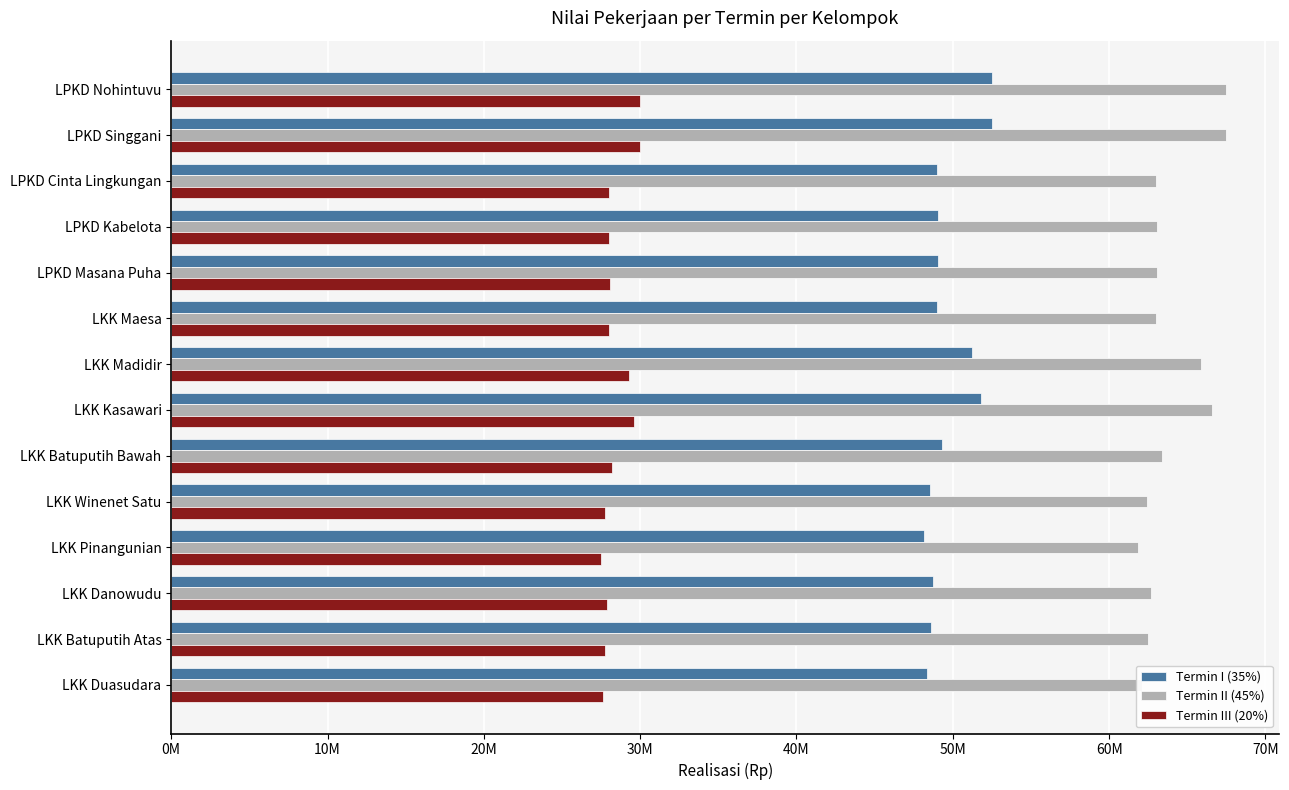

What are all the series names shown in the legend?

Termin I (35%), Termin II (45%), Termin III (20%)